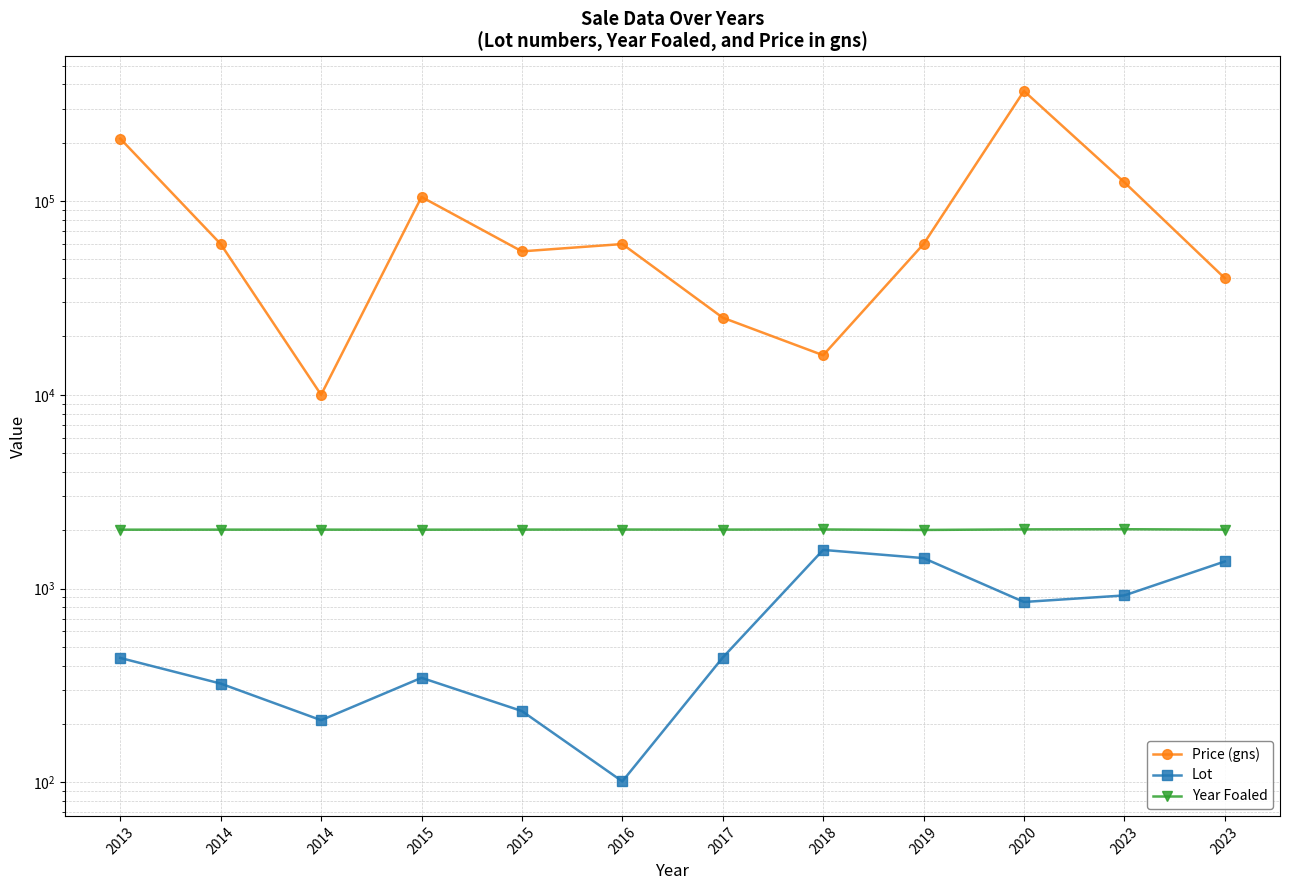

True or false: Lot and Price (gns) cross at least once.

False